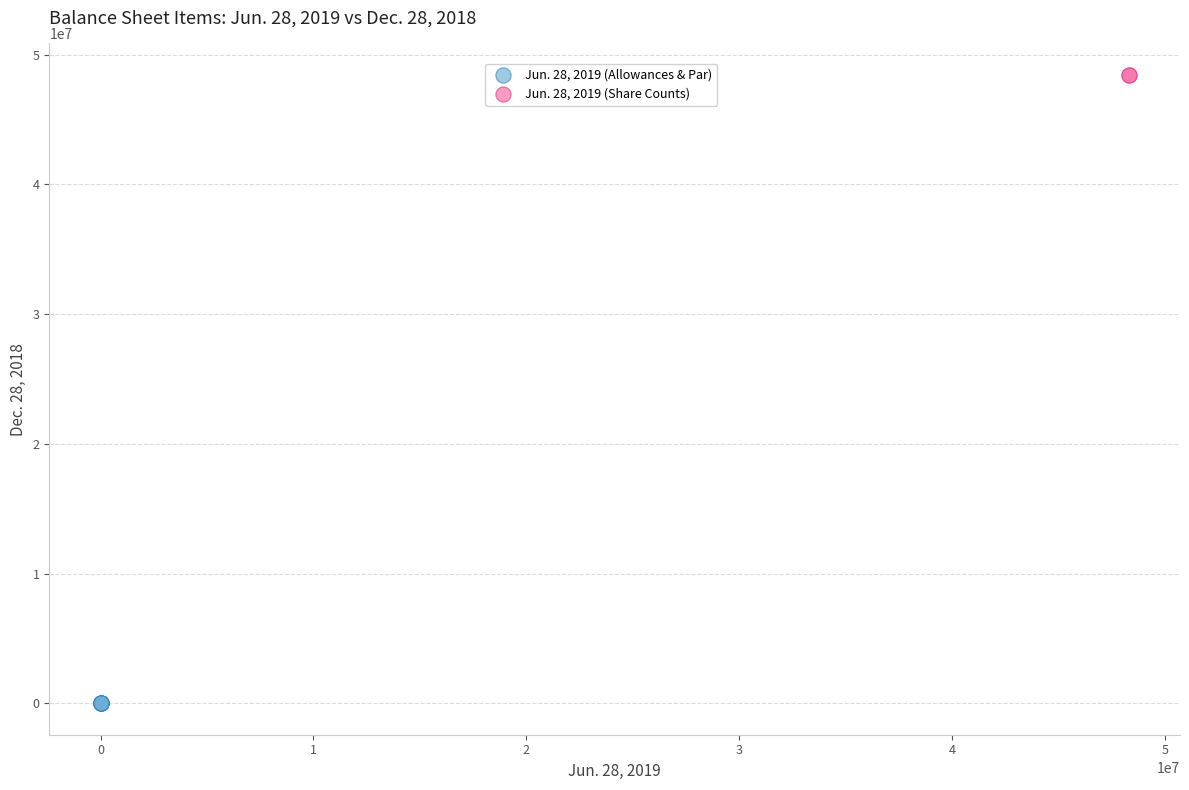

What are all the series names shown in the legend?

Jun. 28, 2019 (Allowances & Par), Jun. 28, 2019 (Share Counts)